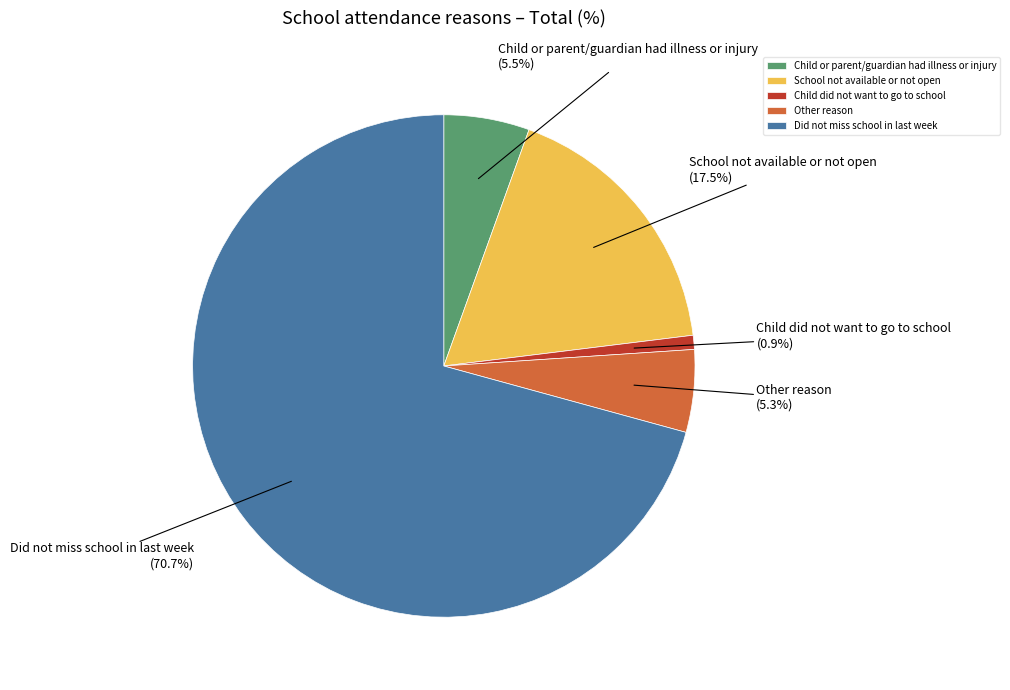

Which category accounts for the majority?

Did not miss school in last week